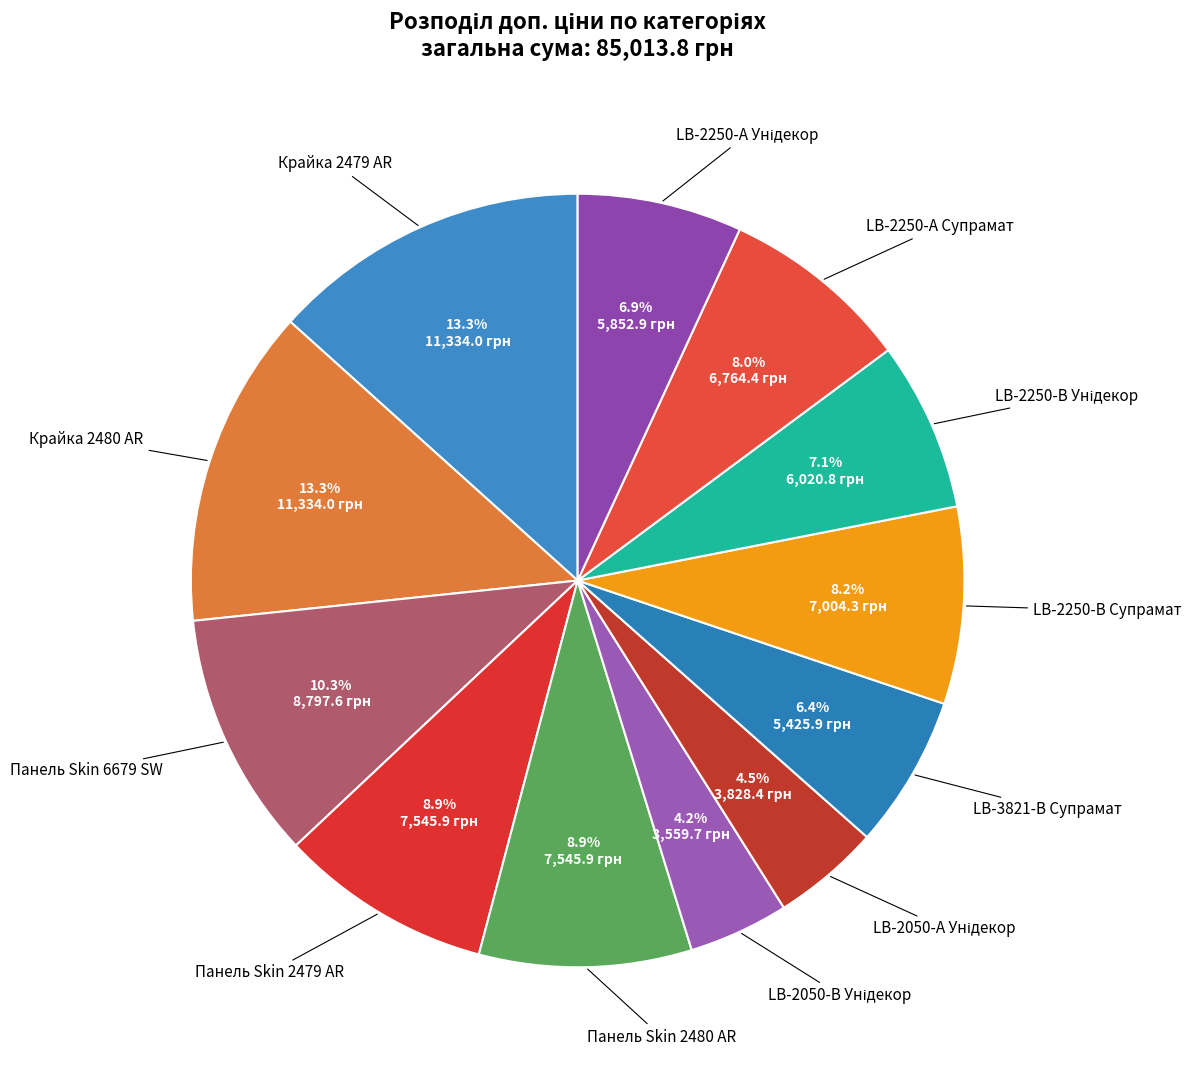

Count the number of slices in the pie.

12